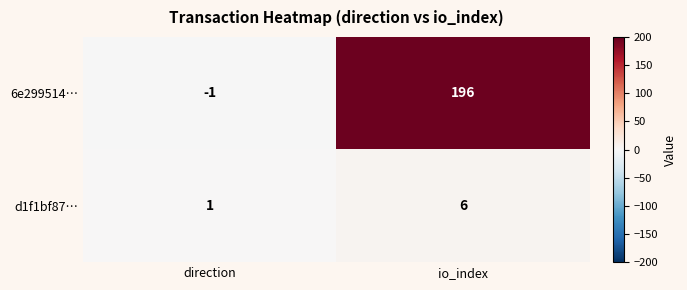

At which label is 6e299514… closest to 97?

direction